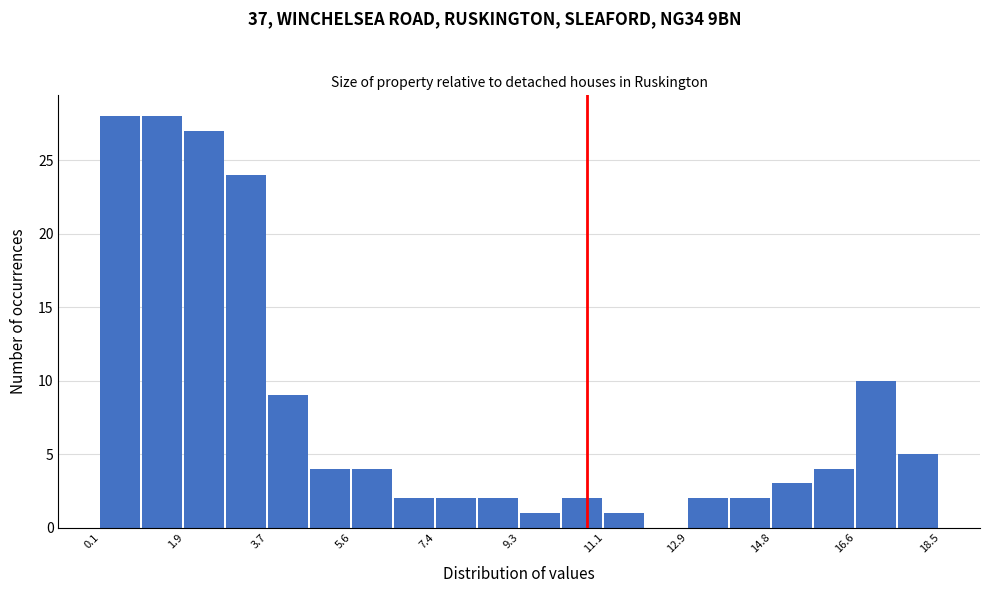

Reading left to right, list every bar in this chart as the range it spans on the x-axis followed by its height. Neither the bar edges nor the heights are printed on the chart, so give them approximately, as read against the axes.

0.0 to 1.0: 28
1.0 to 2.0: 28
2.0 to 2.8: 27
2.8 to 3.8: 24
3.8 to 4.6: 9
4.6 to 5.6: 4
5.6 to 6.6: 4
6.6 to 7.4: 2
7.4 to 8.4: 2
8.4 to 9.2: 2
9.2 to 10.2: 1
10.2 to 11.2: 2
11.2 to 12.0: 1
12.0 to 13.0: 0
13.0 to 13.8: 2
13.8 to 14.8: 2
14.8 to 15.8: 3
15.8 to 16.6: 4
16.6 to 17.6: 10
17.6 to 18.4: 5